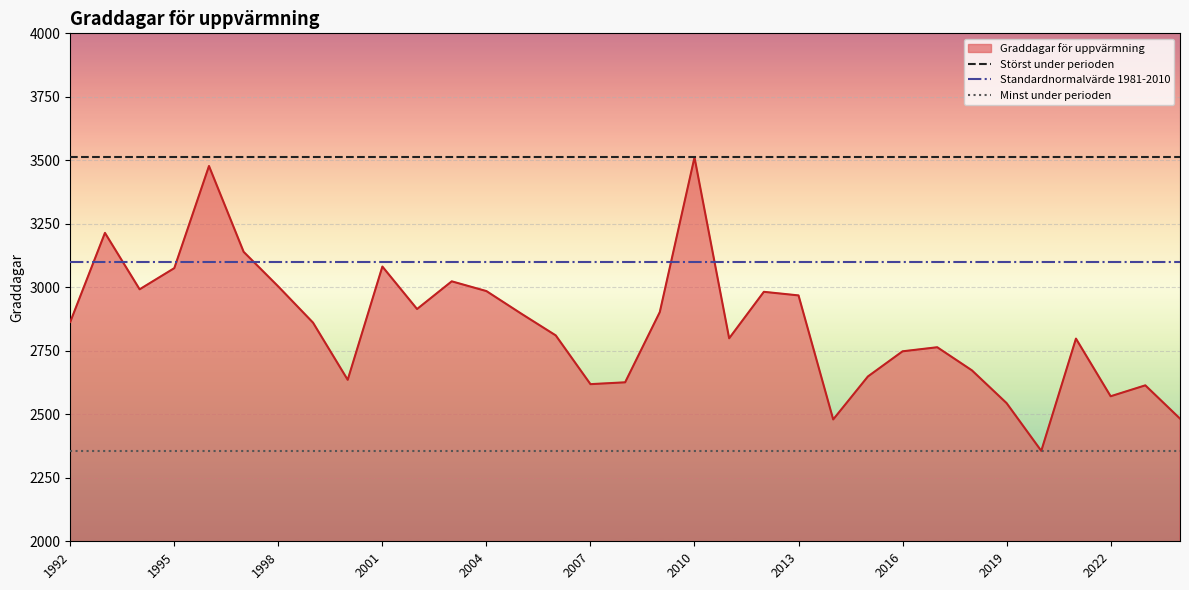

What is the minimum value for Graddagar för uppvärmning?

2356.0